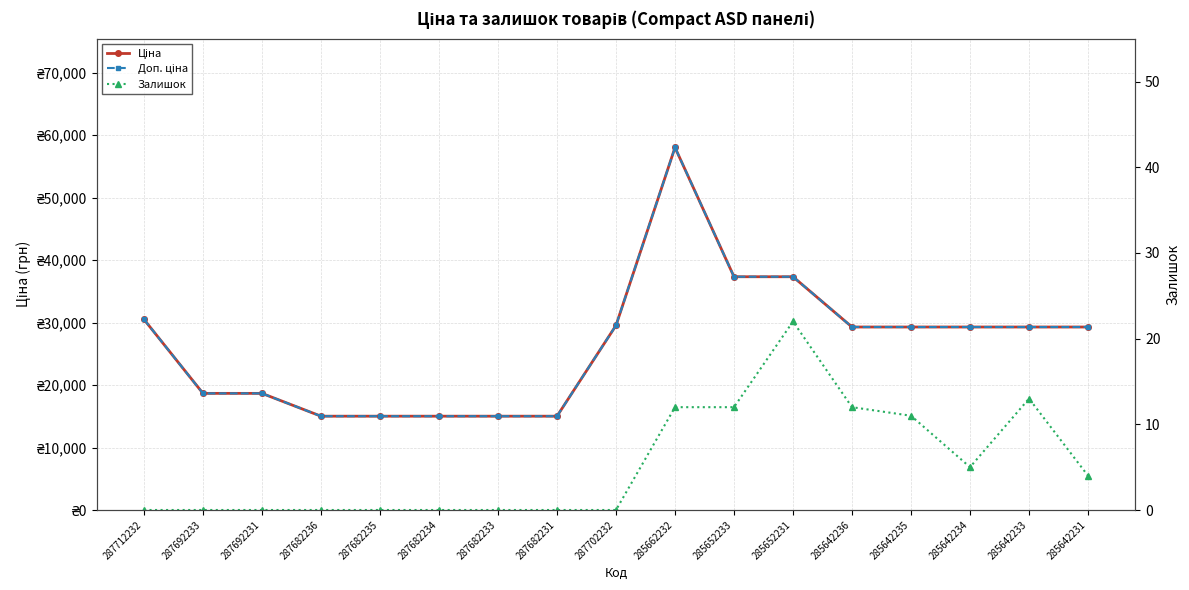

Which series has the largest total across all categories?

Ціна